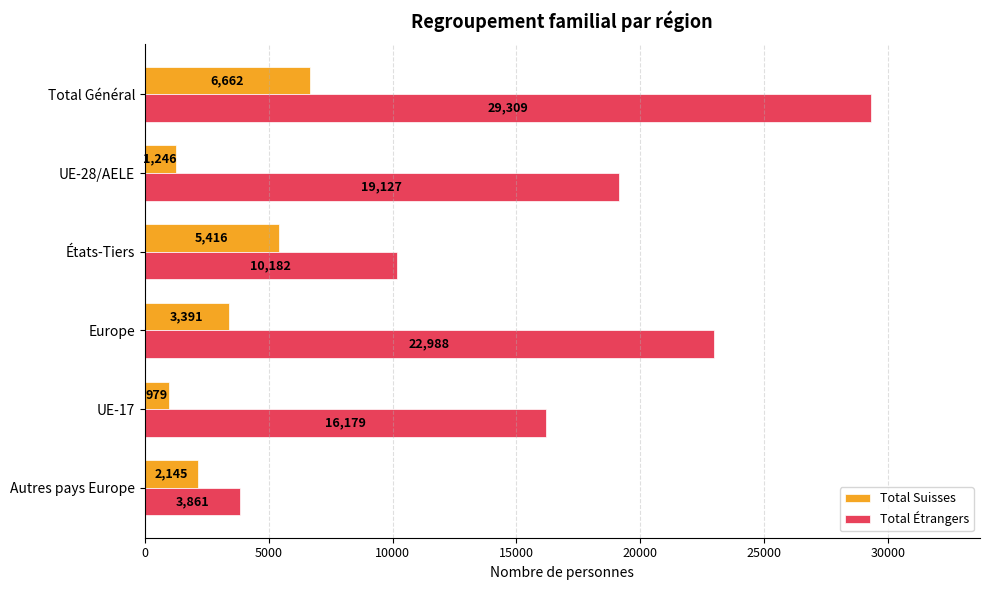

Rank the series by their maximum value, from lowest to highest.

Total Suisses, Total Étrangers